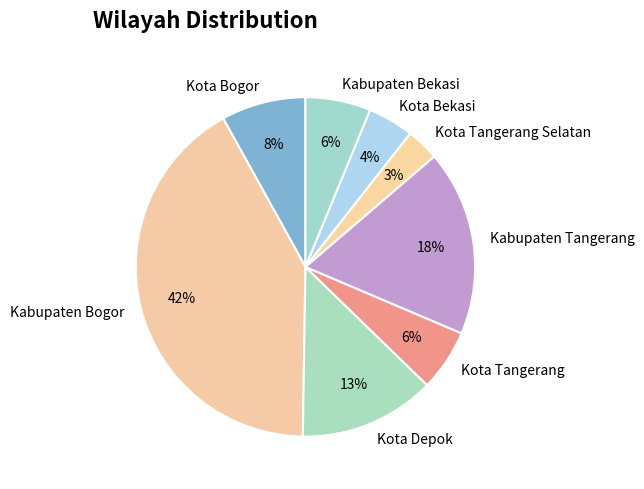

Is Kabupaten Bogor the majority of the pie?

No